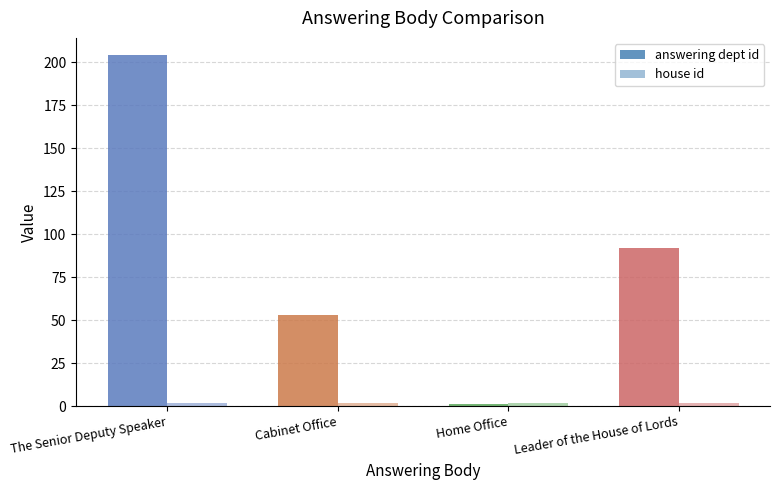

What is the label of the 3rd bar from the left?

Home Office